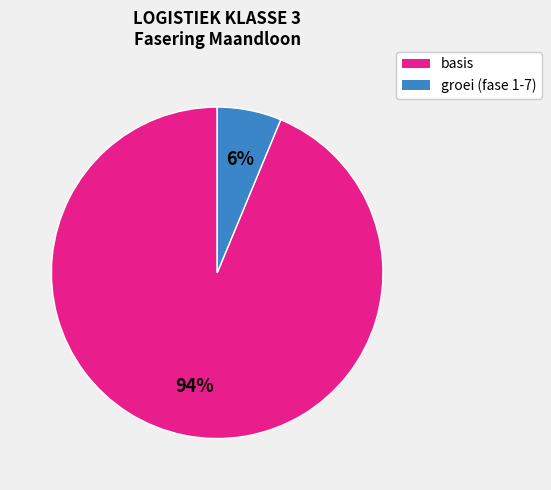

To the nearest percent, what is the average slice percentage?

50%